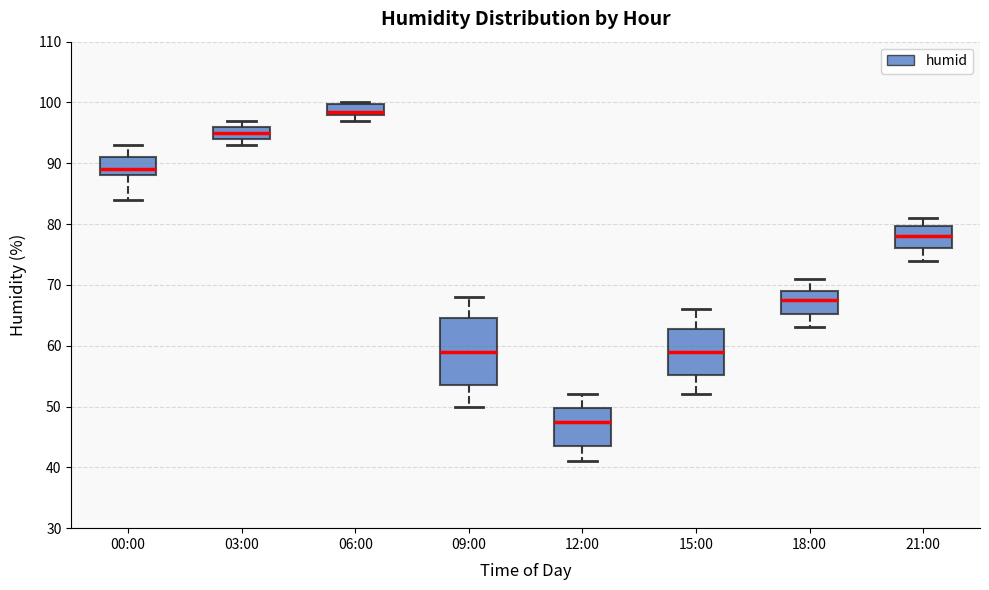

Reading left to right, read every box against the y-axis: the position of its median line, the range the box covers, and the ends of its whiskers. The values are not printed on the chart, so give them approximately, as read against the axis.

00:00: median 89, box 88 to 91, whiskers 84 to 93
03:00: median 95, box 94 to 96, whiskers 93 to 97
06:00: median 99, box 98 to 100, whiskers 97 to 100
09:00: median 59, box 54 to 65, whiskers 50 to 68
12:00: median 48, box 44 to 50, whiskers 41 to 52
15:00: median 59, box 55 to 63, whiskers 52 to 66
18:00: median 68, box 65 to 69, whiskers 63 to 71
21:00: median 78, box 76 to 80, whiskers 74 to 81